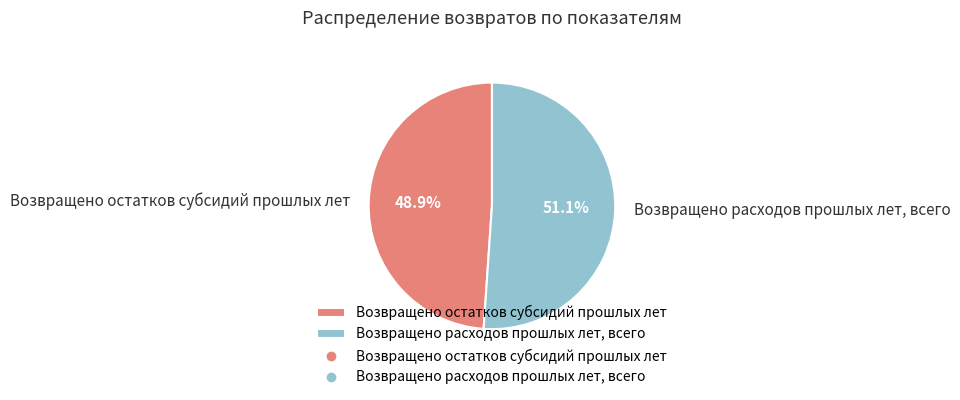

What portion of the pie excludes Возвращено остатков субсидий прошлых лет?

51.1%